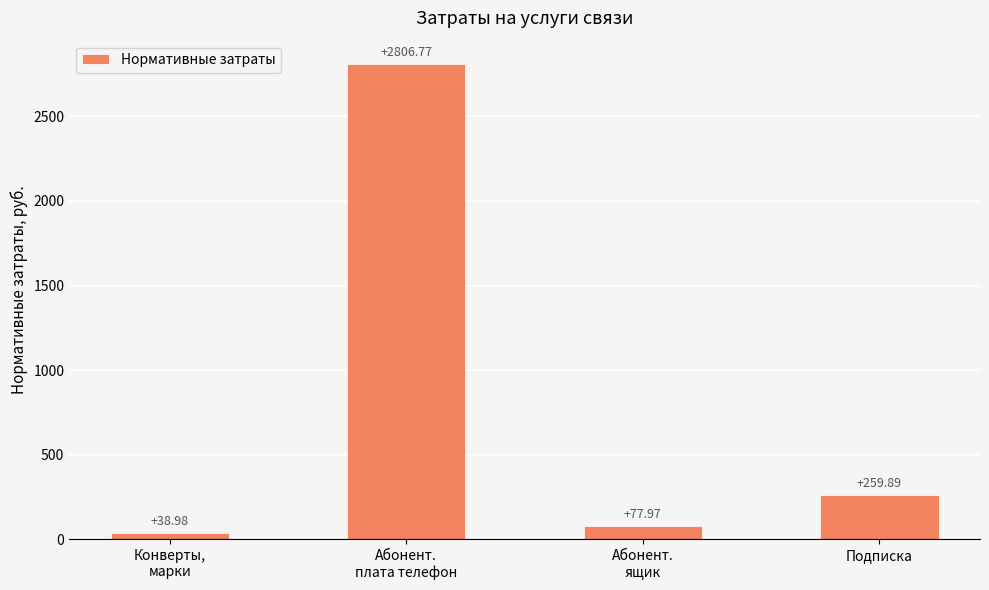

Reading left to right, what are all the values shown in this chart?

39.0	2806.8	78.0	259.9